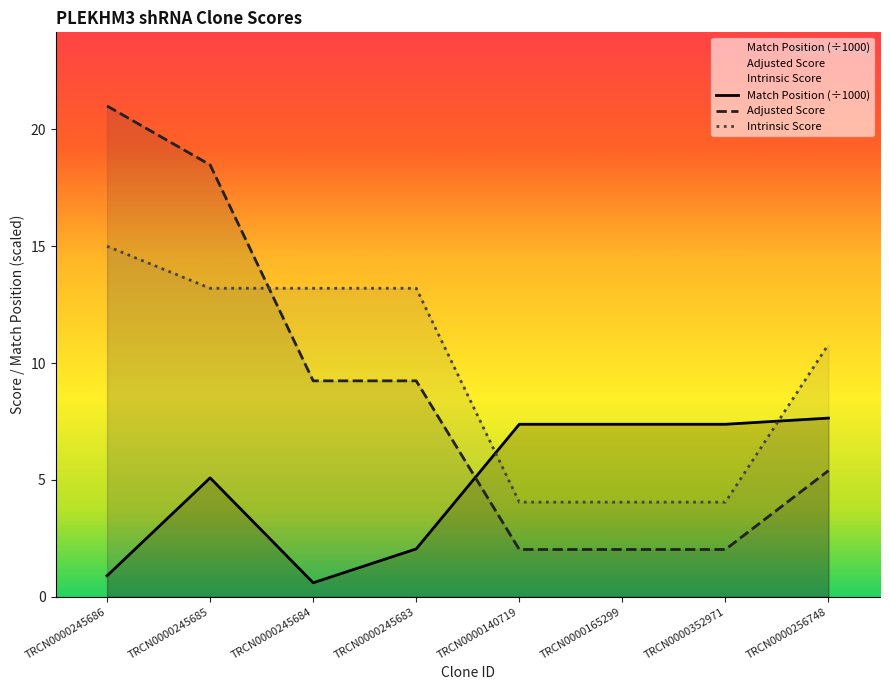

Read the Match Position (÷1000) value at TRCN0000256748.

7.6